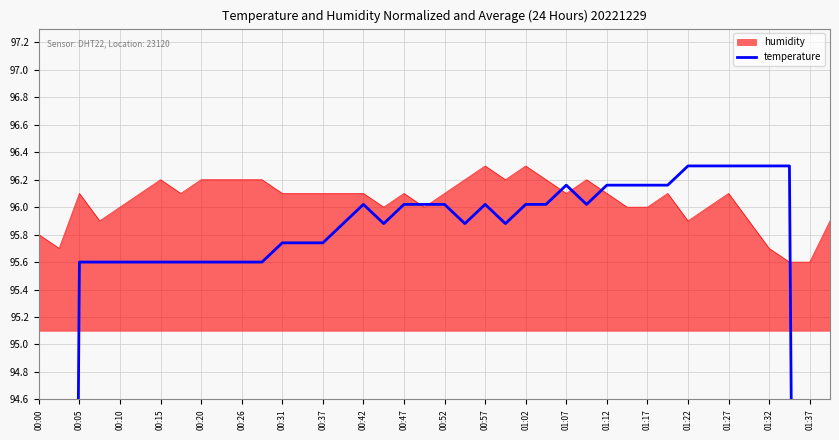

The humidity series shows 60.1 at 00:31. True or false?

False